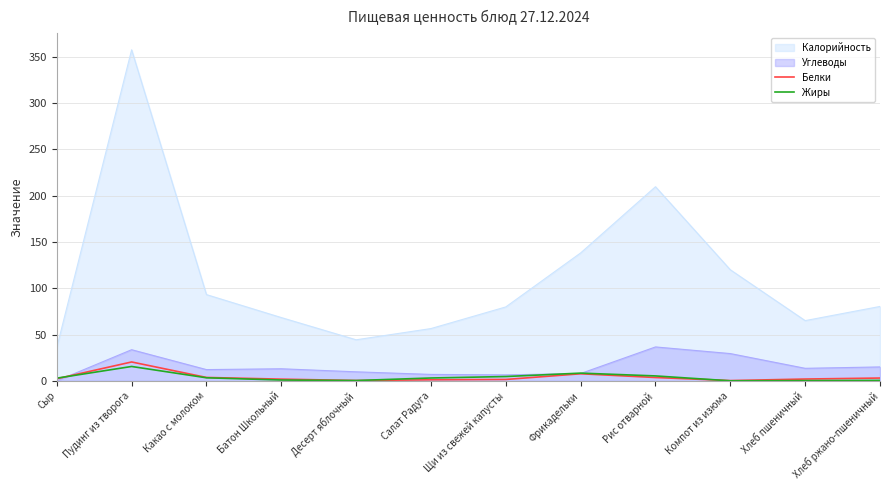

What is the maximum value shown in the chart?

357.6